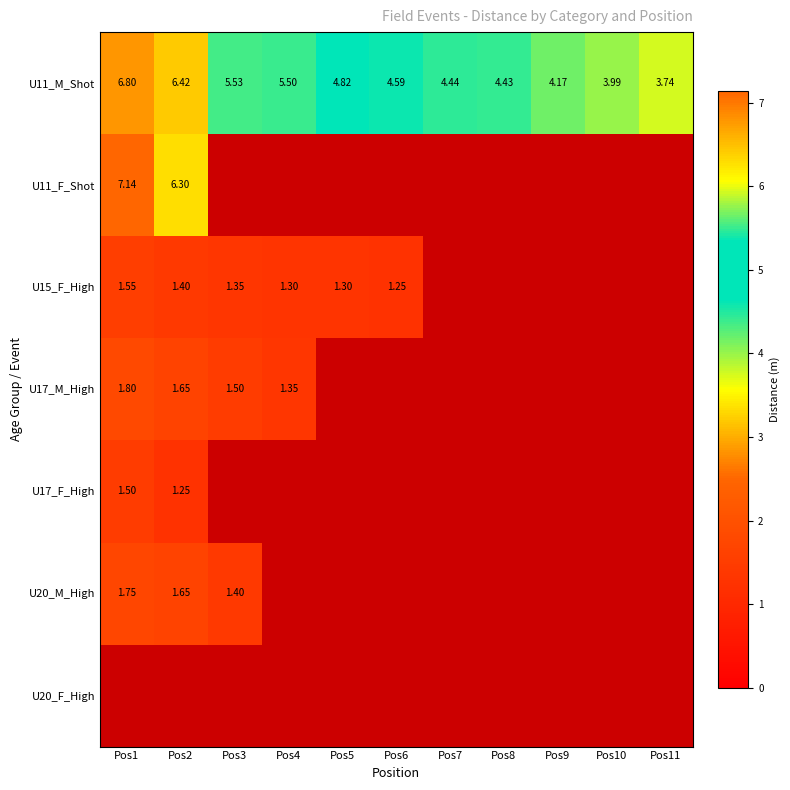

Is the value of U11_M_Shot at Pos9 greater than the value of U17_F_High at Pos1?

Yes